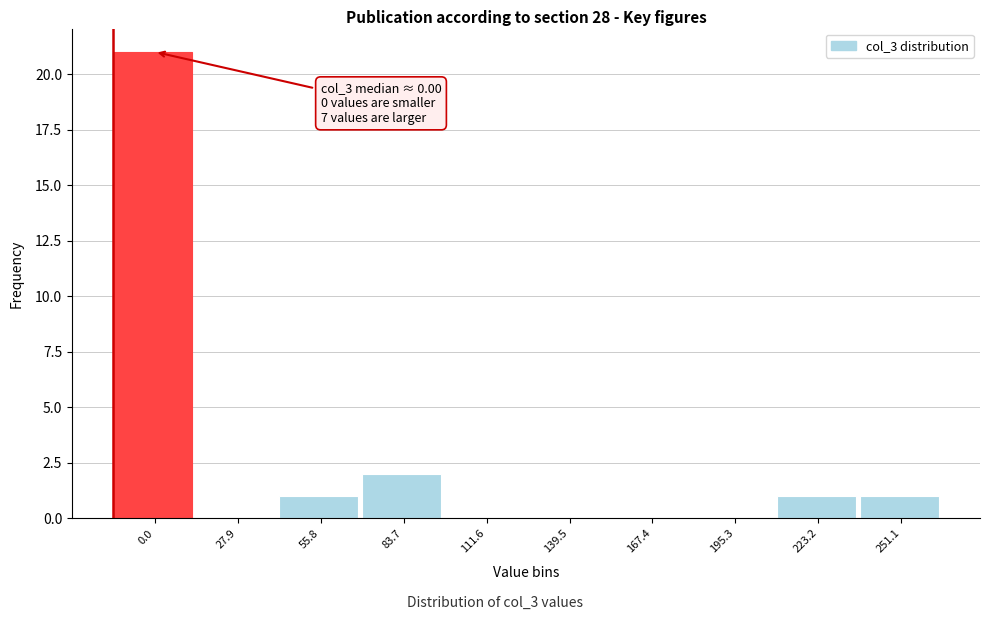

Reading right to left, transcribe all the data shown in this chart.

251.1=1	223.2=1	195.3=0	167.4=0	139.5=0	111.6=0	83.7=2	55.8=1	27.9=0	0.0=21